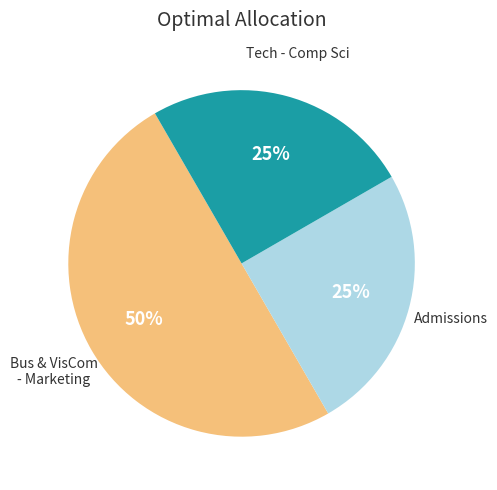

To the nearest percent, what is the average slice percentage?

33%